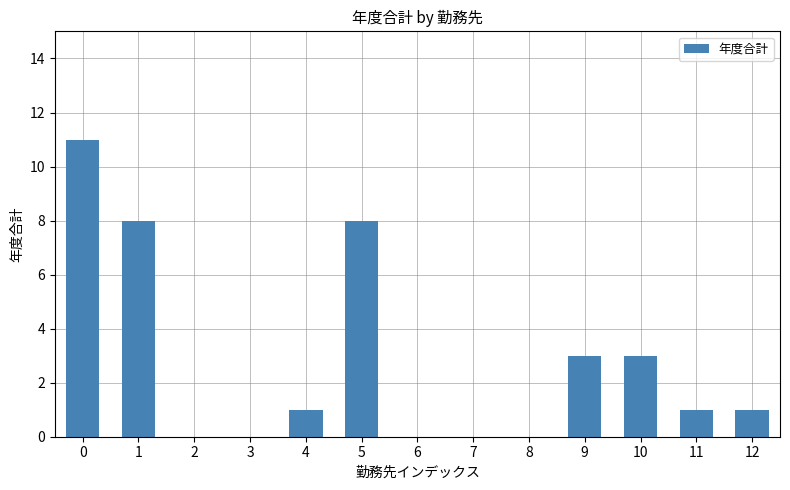

Reading right to left, list all the values displayed in this chart.

12=1	11=1	10=3	9=3	8=0	7=0	6=0	5=8	4=1	3=0	2=0	1=8	0=11